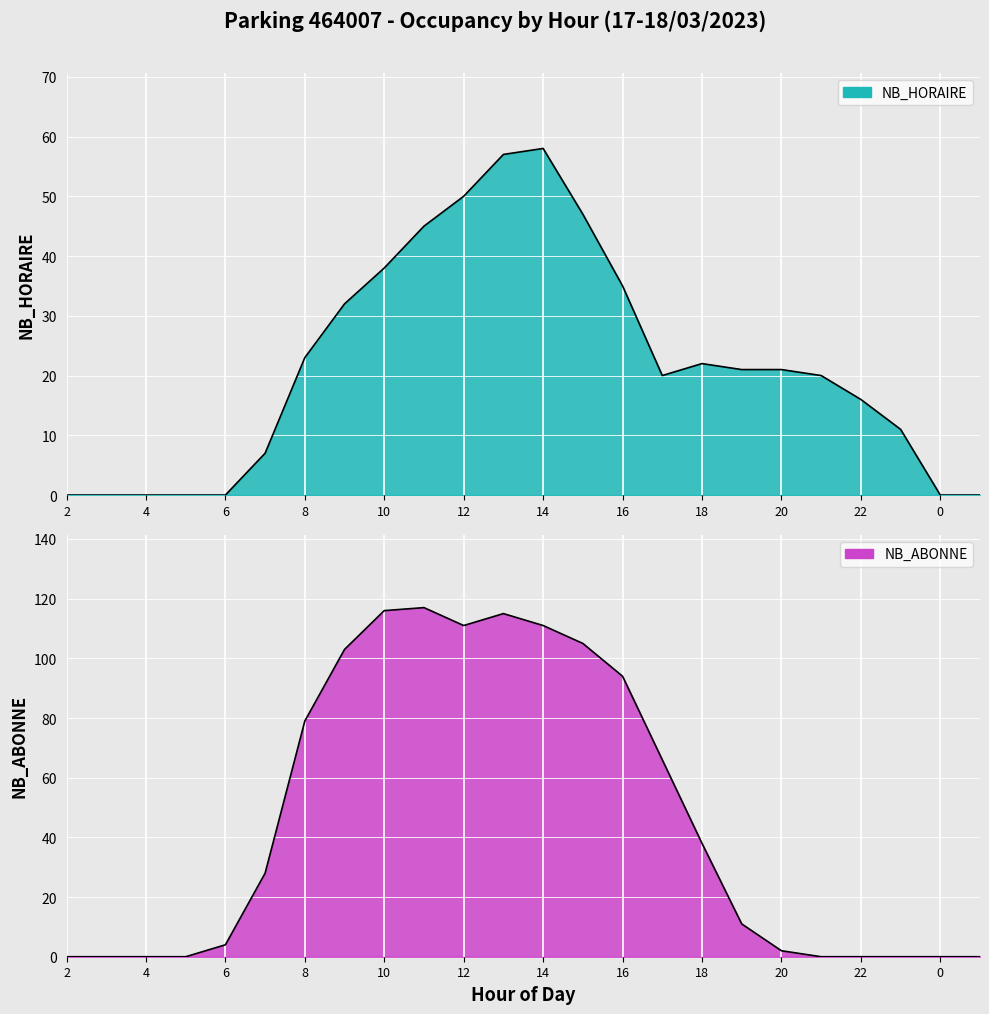

What position from the right is 6?

20